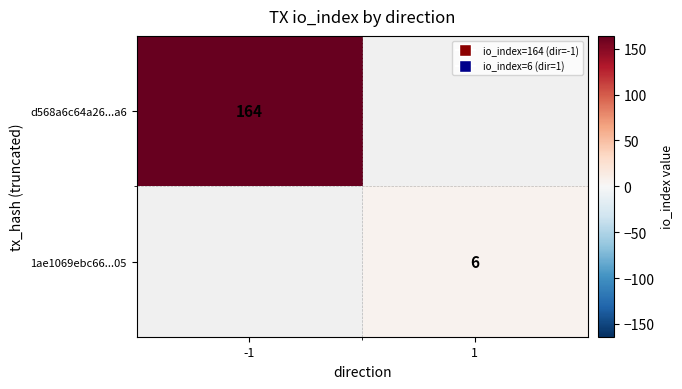

What is the spread (max minus min) of values at -1?

164